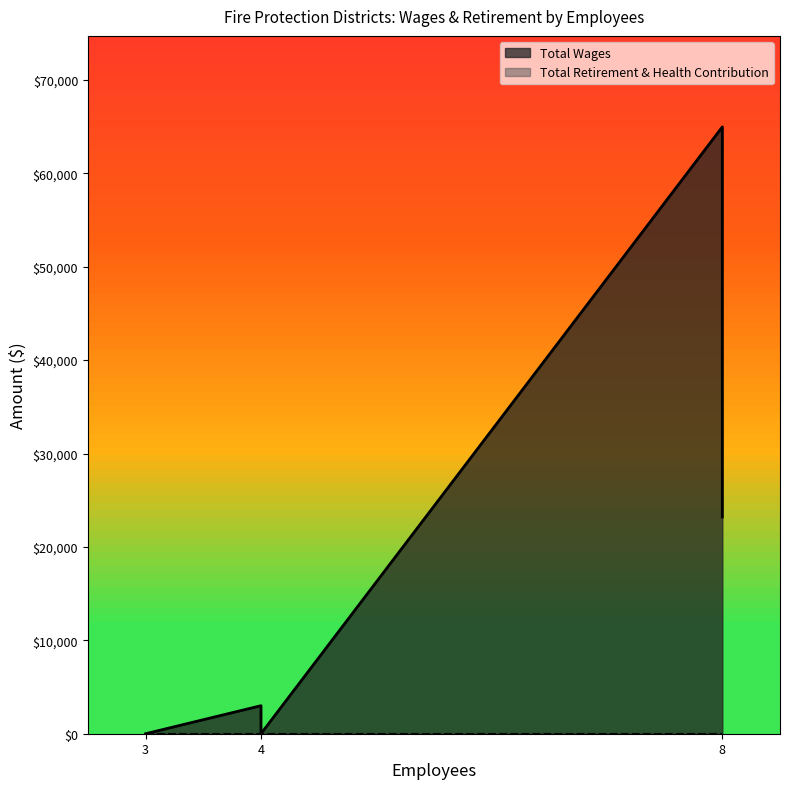

True or false: Total Wages has more than 0 interior local peaks.

False